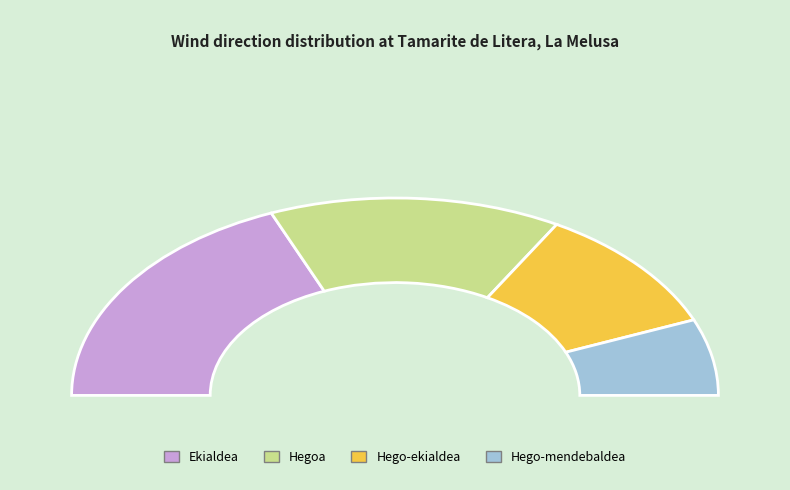

To the nearest percent, what percentage of the pie is Hegoa?

29%